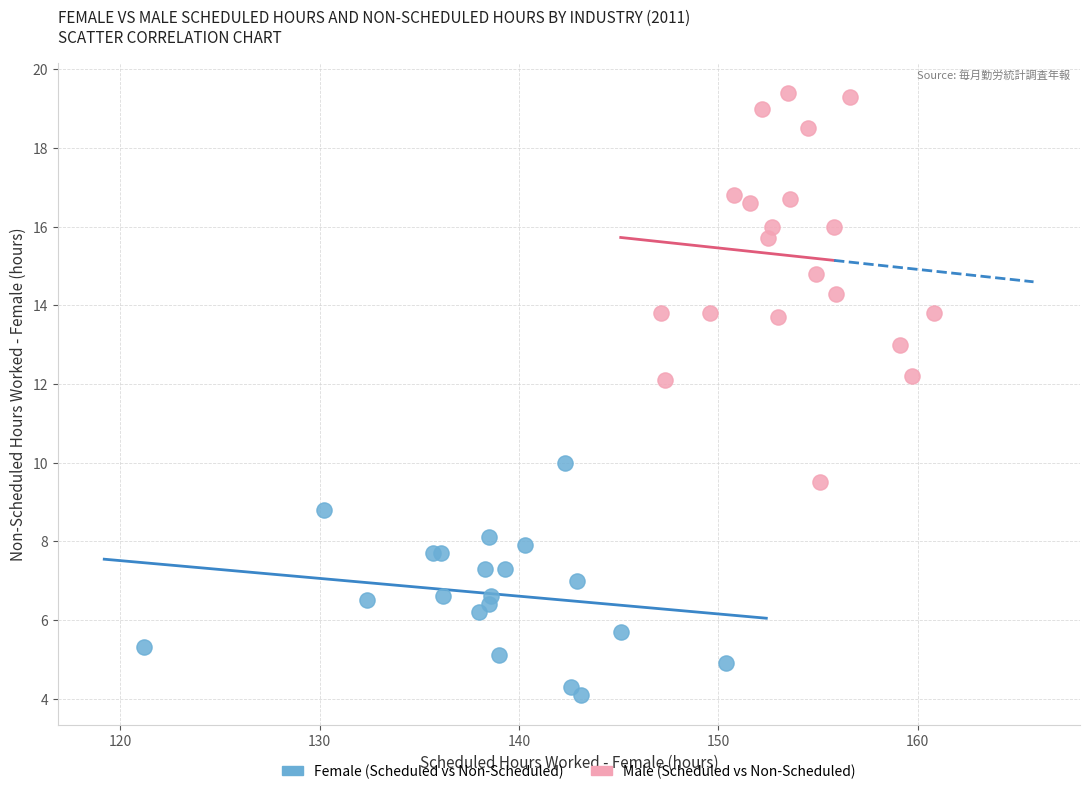

Which series has the widest spread of Y values?

Male (Scheduled vs Non-Scheduled)